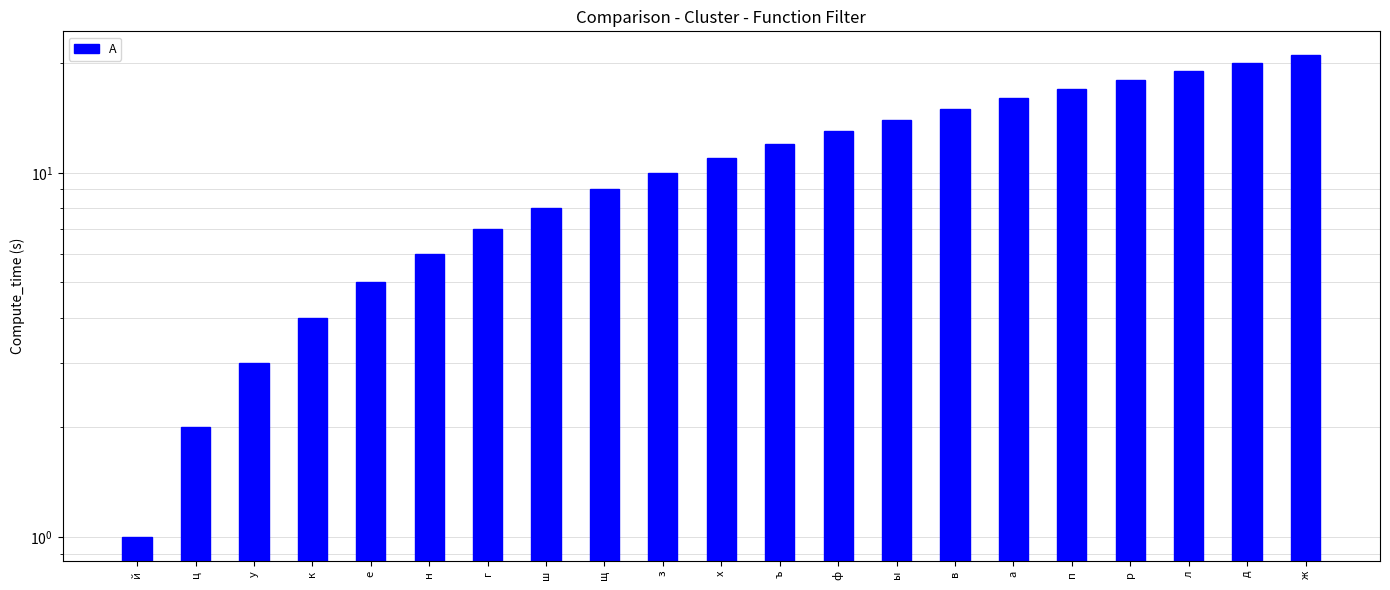

Which label corresponds to the largest value in the chart?

ж